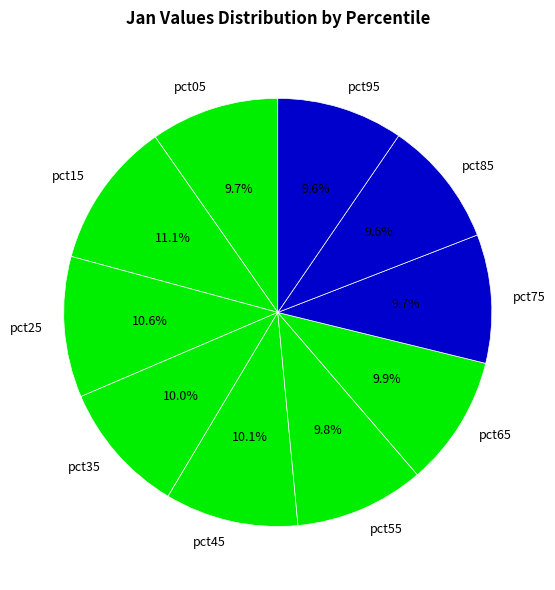

How many slices are in this pie chart?

10